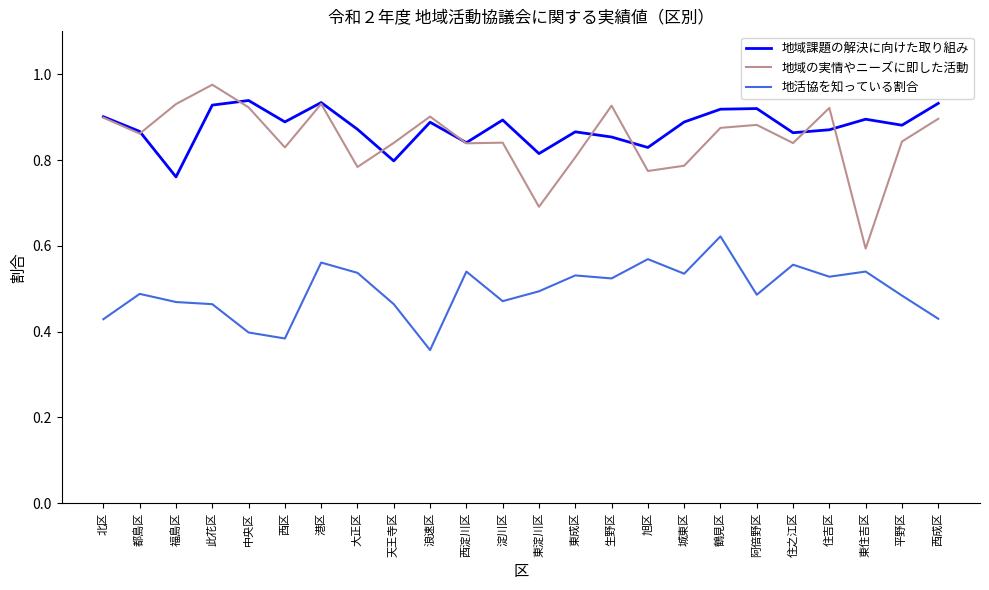

Between 都島区 and 中央区, which series saw the biggest shift?

地活協を知っている割合